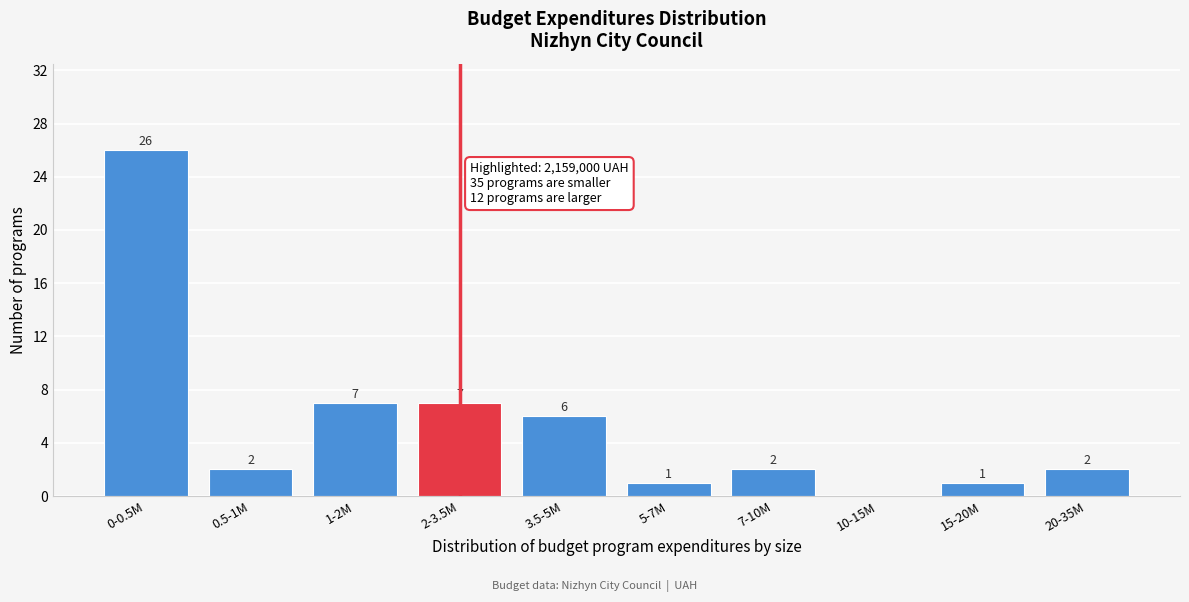

Reading left to right, extract all data points from this chart.

0-0.5M=26	0.5-1M=2	1-2M=7	2-3.5M=7	3.5-5M=6	5-7M=1	7-10M=2	10-15M=0	15-20M=1	20-35M=2